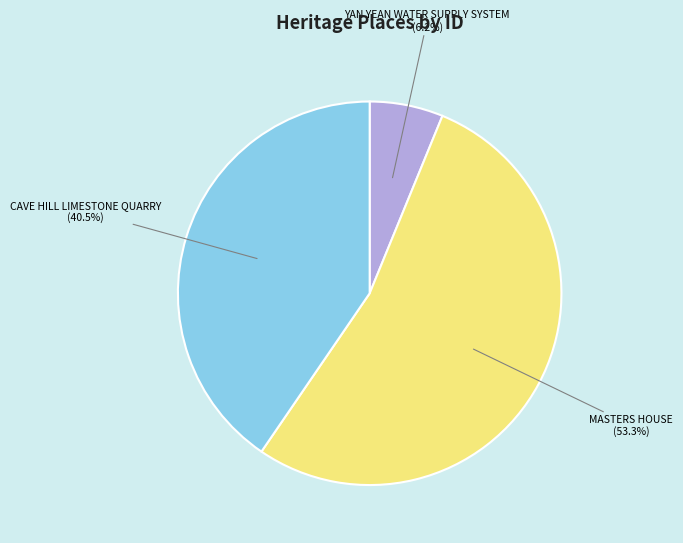

To the nearest percent, what is the average slice percentage?

33%